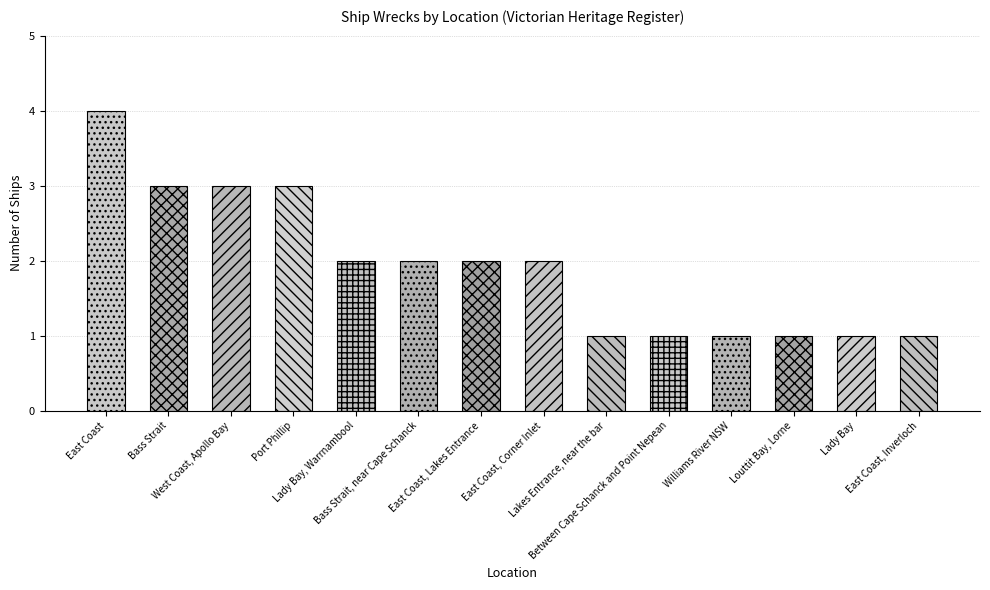

What is the sum of the values at Lakes Entrance, near the bar and Lady Bay, Warrnambool?

3